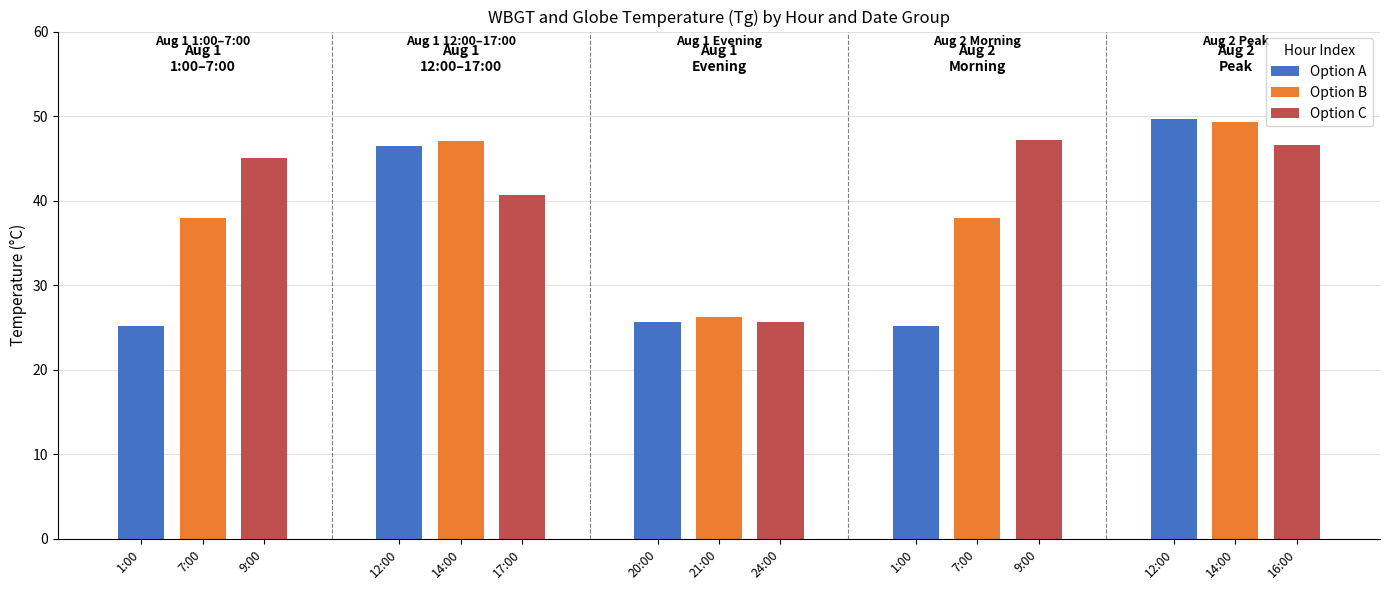

What is the sum of the WBGT values at 12:00 and 1:00?

54.0